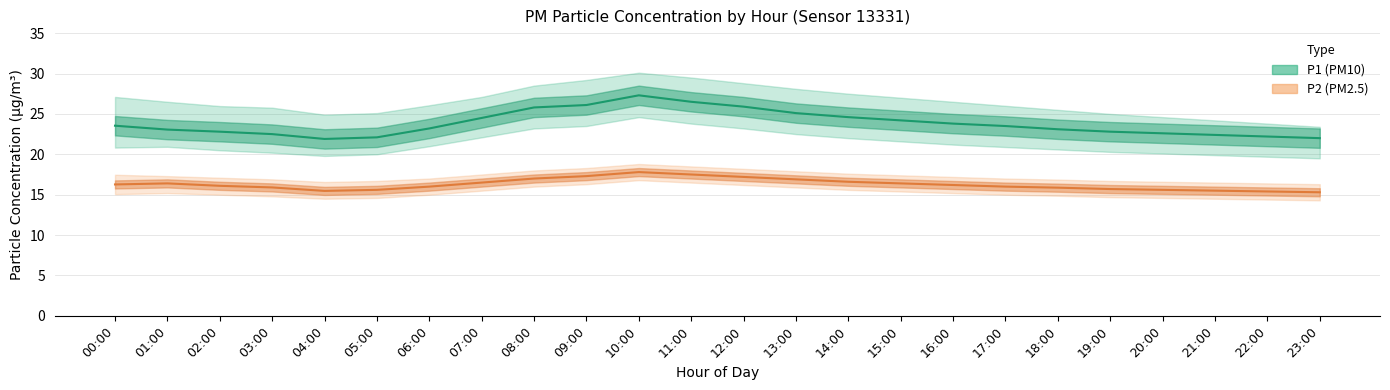

Reading left to right, list all the values displayed in this chart.

P1 (PM10): 00:00=23.5	01:00=23.1	02:00=22.8	03:00=22.5	04:00=21.9	05:00=22.1	06:00=23.2	07:00=24.5	08:00=25.8	09:00=26.1	10:00=27.3	11:00=26.5	12:00=25.9	13:00=25.1	14:00=24.6	15:00=24.2	16:00=23.8	17:00=23.5	18:00=23.1	19:00=22.8	20:00=22.6	21:00=22.4	22:00=22.2	23:00=22.0
P2 (PM2.5): 00:00=16.3	01:00=16.4	02:00=16.1	03:00=15.9	04:00=15.5	05:00=15.6	06:00=16.0	07:00=16.5	08:00=17.0	09:00=17.3	10:00=17.8	11:00=17.5	12:00=17.2	13:00=16.9	14:00=16.6	15:00=16.4	16:00=16.2	17:00=16.0	18:00=15.9	19:00=15.7	20:00=15.6	21:00=15.5	22:00=15.4	23:00=15.3